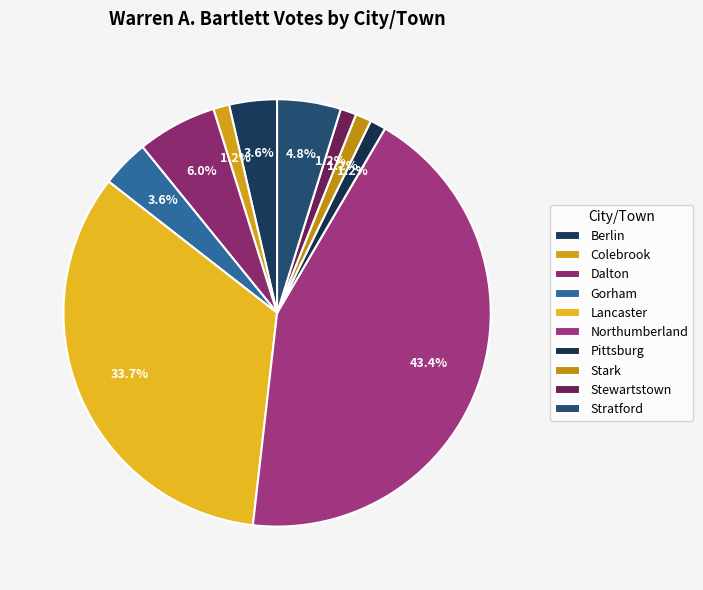

What is the largest slice in the pie chart?

Northumberland